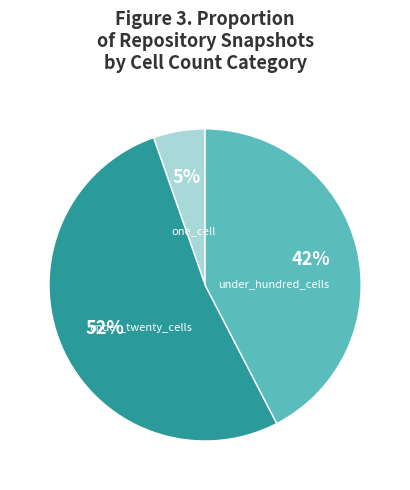

Combined, do one_cell and under_twenty_cells account for over 50%?

Yes